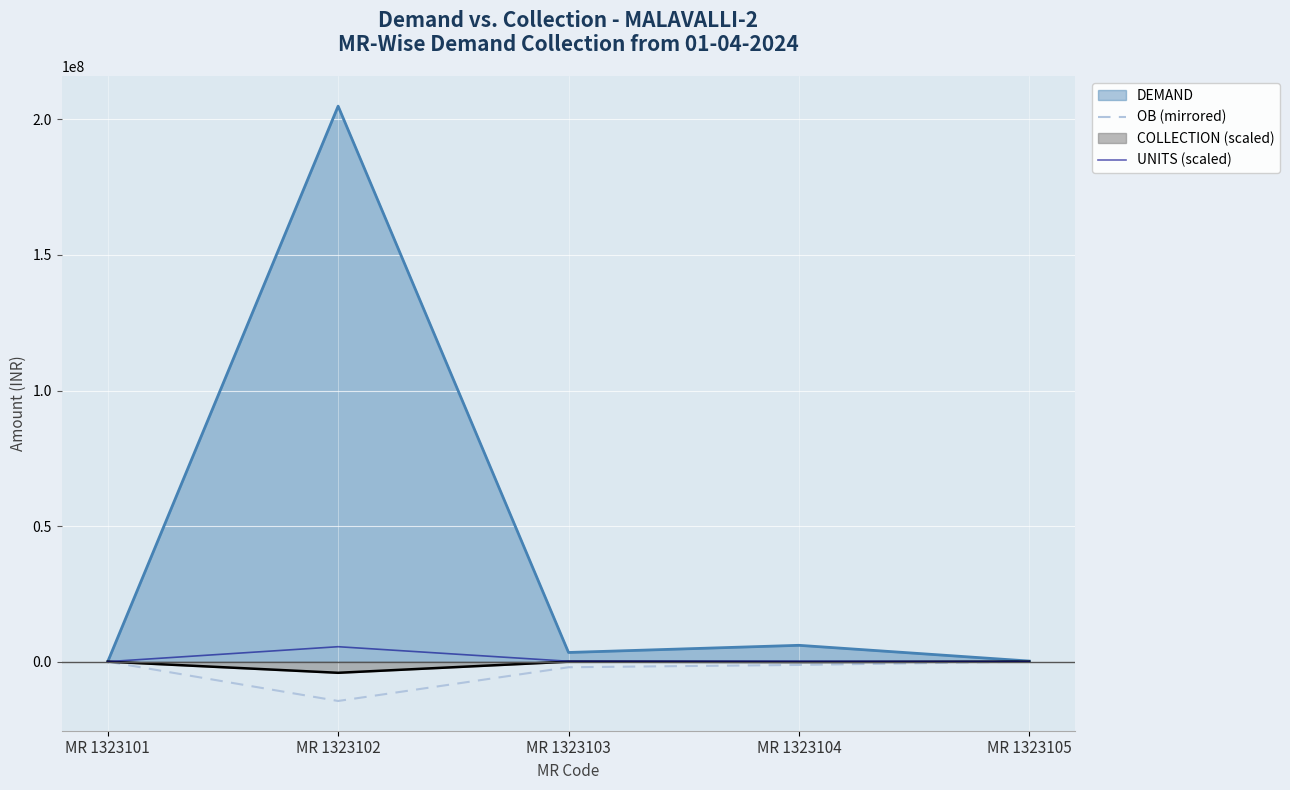

Which series has the widest spread of values?

DEMAND